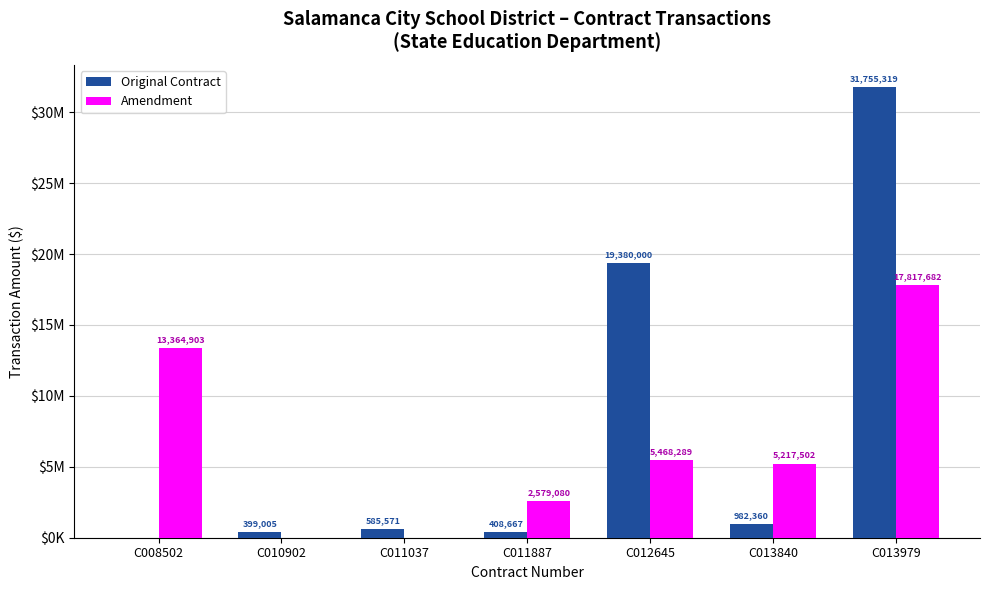

What are all the series names shown in the legend?

Original Contract, Amendment